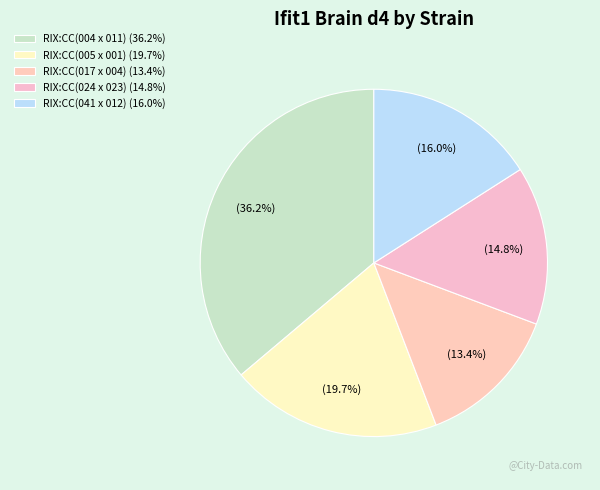

Which category has the biggest portion of the pie?

RIX:CC(004 x 011)